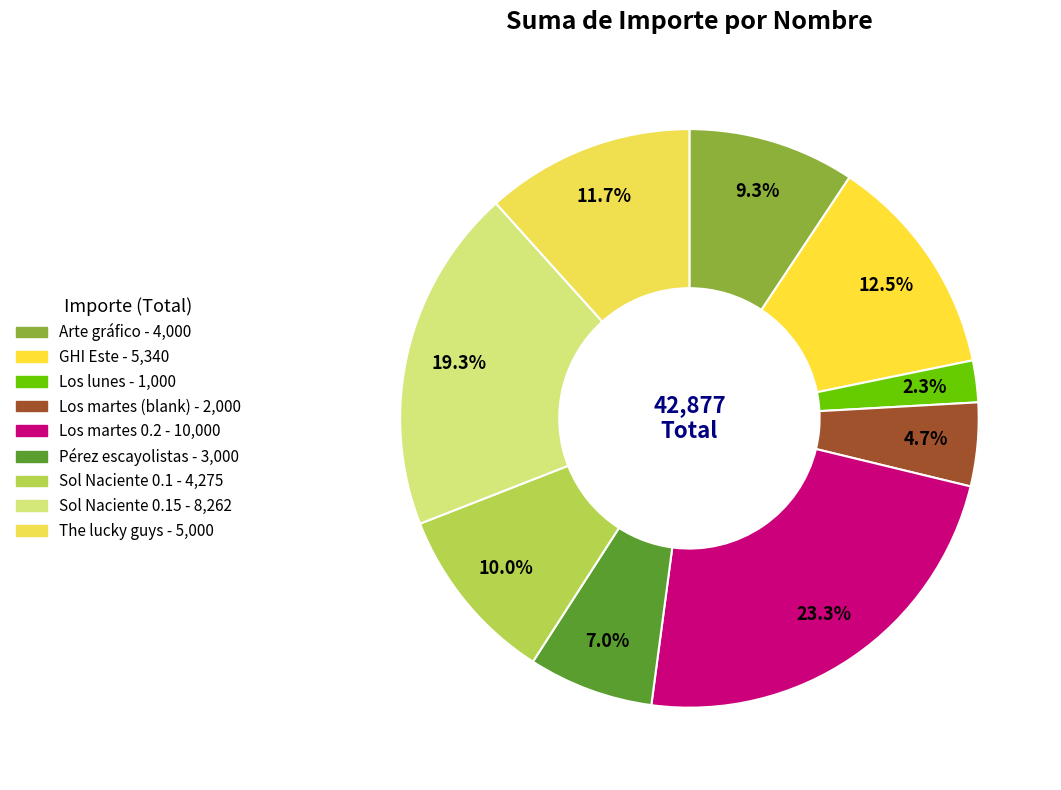

How many segments does this pie chart have?

9